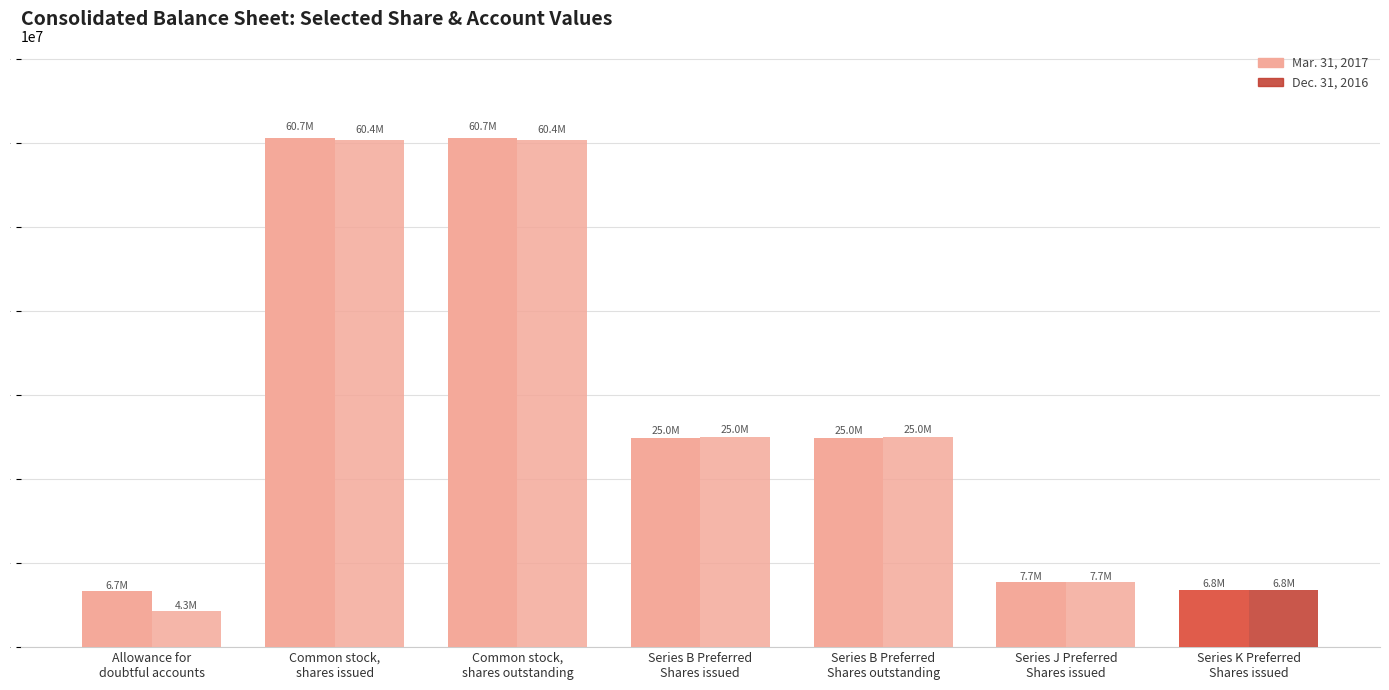

What is the value of the Mar. 31, 2017 bar at the 6th from the left?

7700000